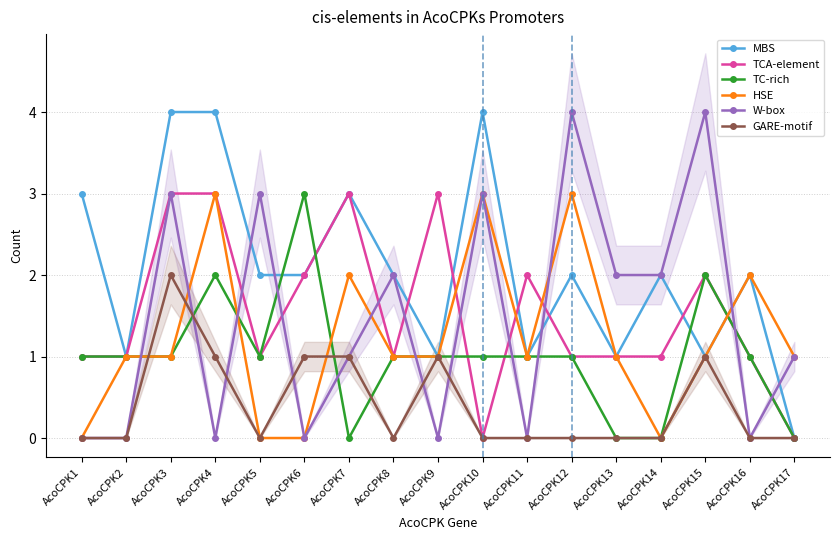

Which label corresponds to the largest value in the chart?

AcoCPK3